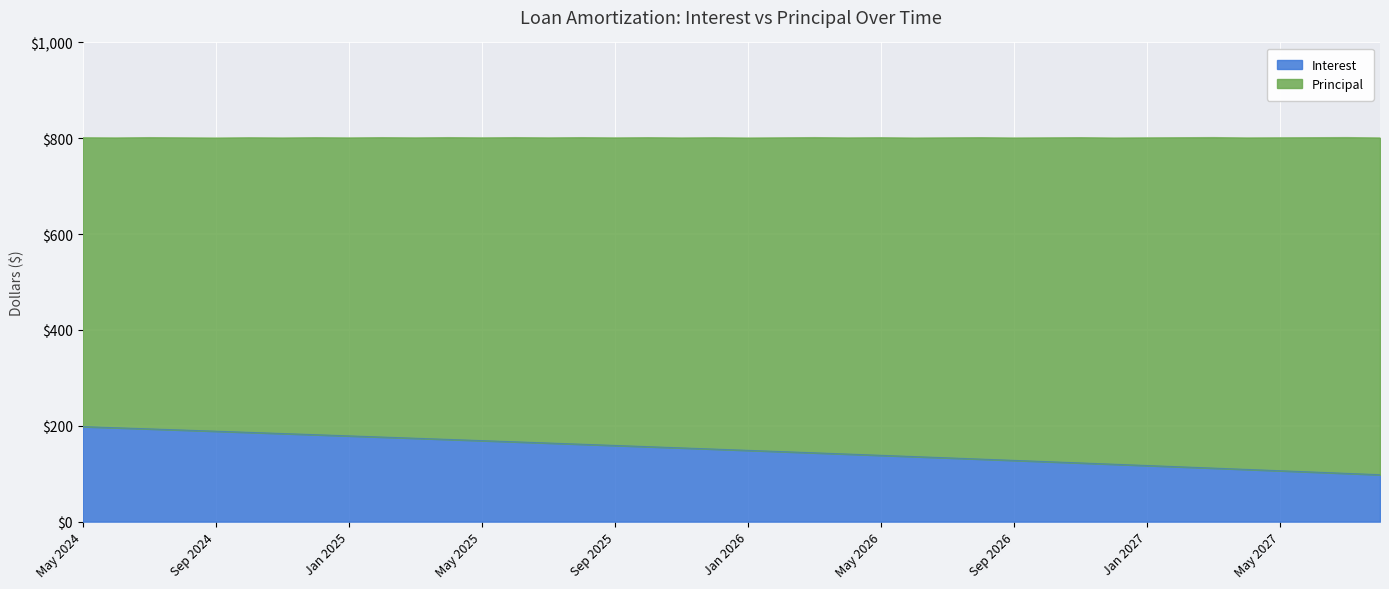

What is the sum of all values?

5976.2